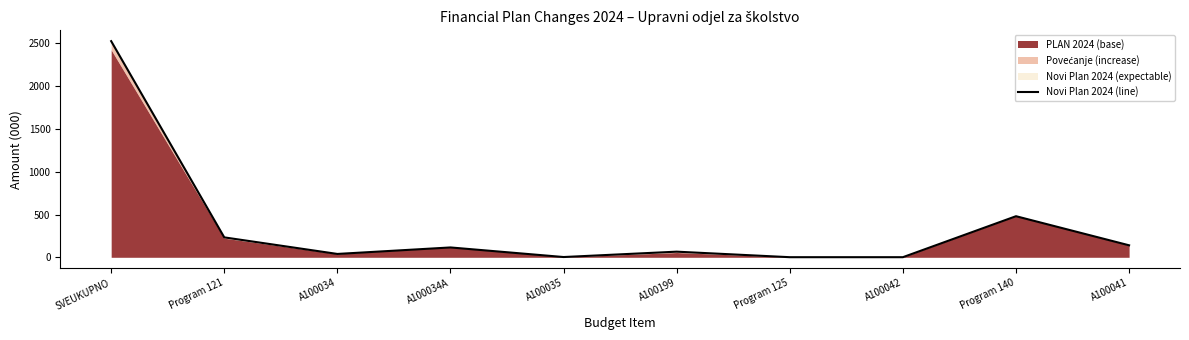

What is the change in value from Program 125 to A100041?

+139.0